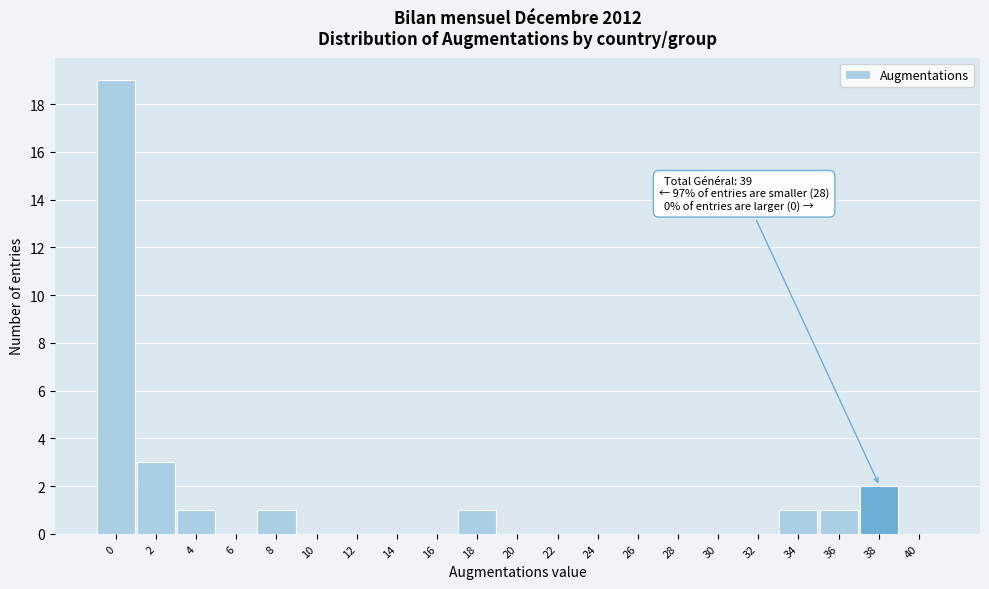

Reading right to left, extract all data points from this chart.

40=0	38=2	36=1	34=1	32=0	30=0	28=0	26=0	24=0	22=0	20=0	18=1	16=0	14=0	12=0	10=0	8=1	6=0	4=1	2=3	0=19